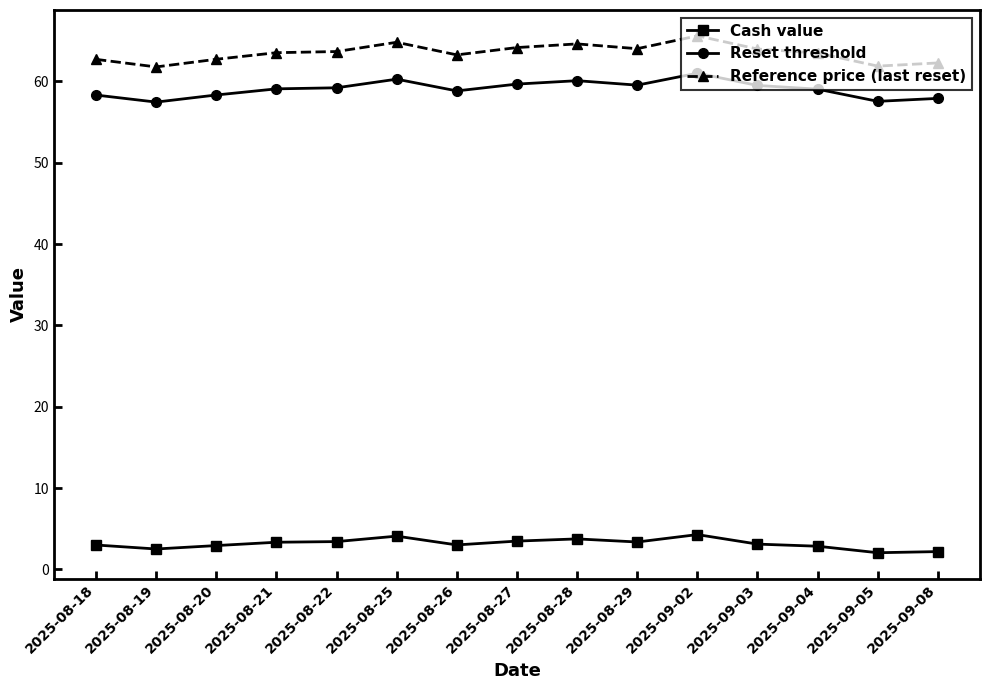

Which series has the widest spread of values?

Reference price (last reset)